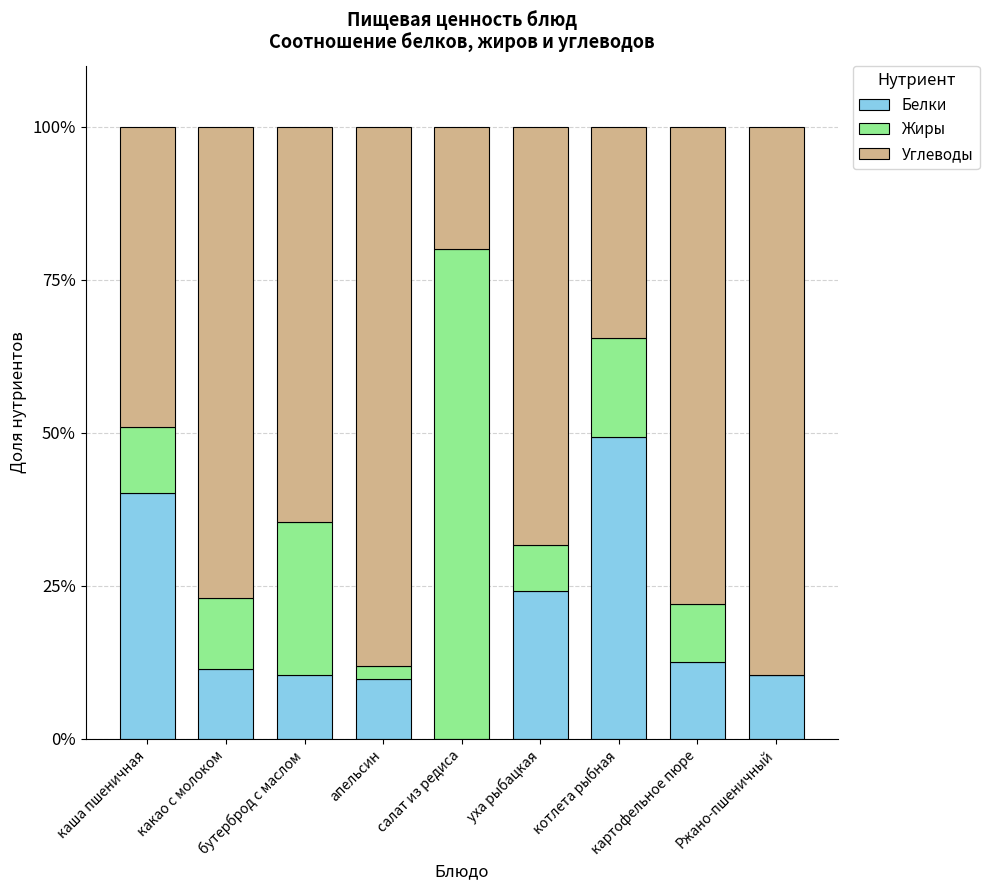

What is the sum of all Белки values?

168.5